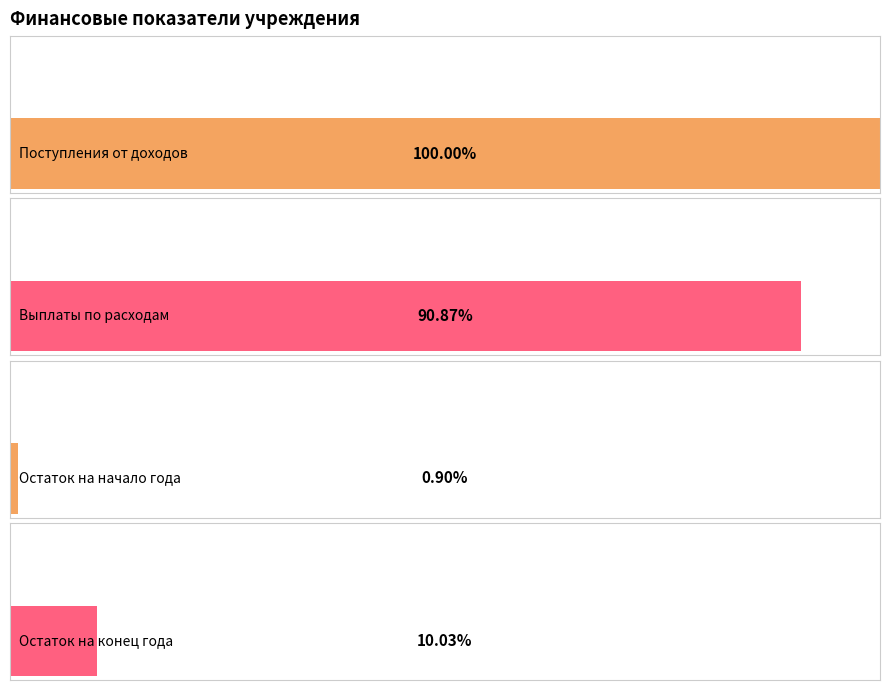

Are the bars horizontal?

Yes